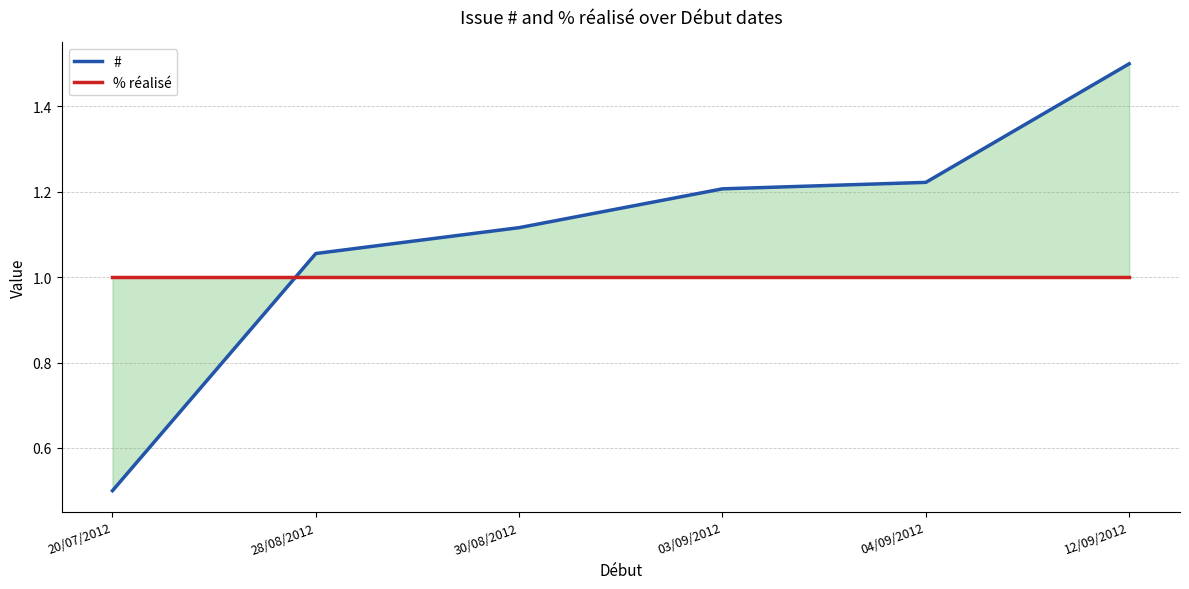

What is the value of the # point at the 1st from the left?

0.5